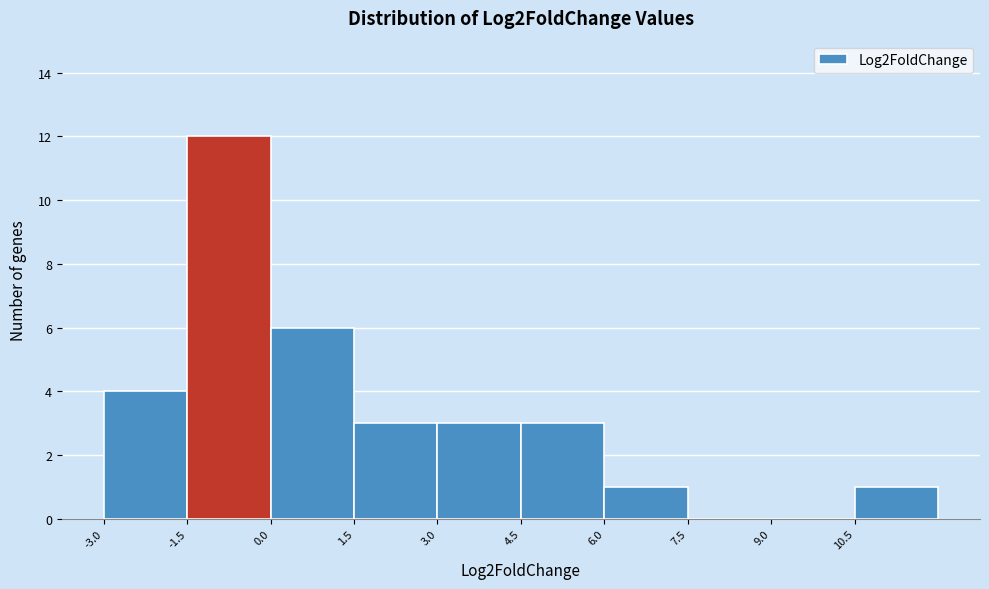

Reading left to right, list every bar in this chart as the range it spans on the x-axis followed by its height. Neither the bar edges nor the heights are printed on the chart, so give them approximately, as read against the axes.

-3.0 to -1.5: 4
-1.5 to 0.0: 12
0.0 to 1.5: 6
1.5 to 3.0: 3
3.0 to 4.5: 3
4.5 to 6.0: 3
6.0 to 7.5: 1
7.5 to 9.0: 0
9.0 to 10.5: 0
10.5 to 12.0: 1